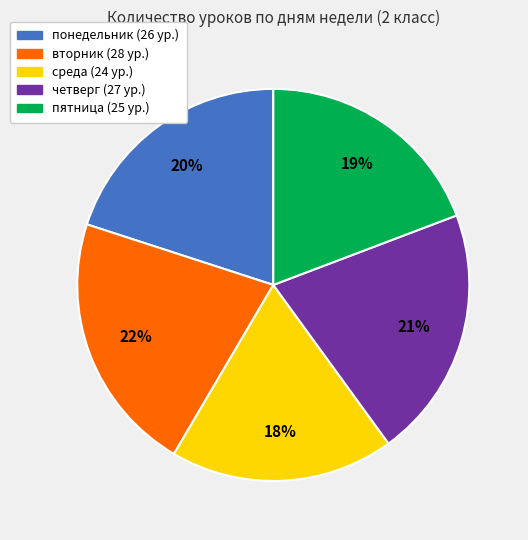

To the nearest percent, what portion does пятница represent?

19%